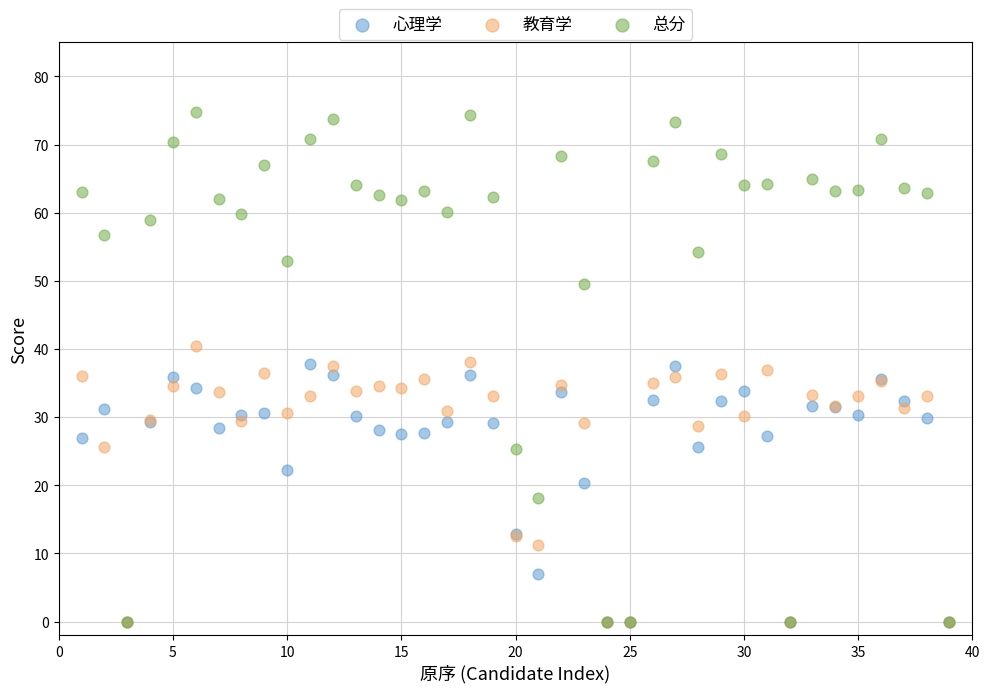

Which series has the widest spread of Y values?

总分